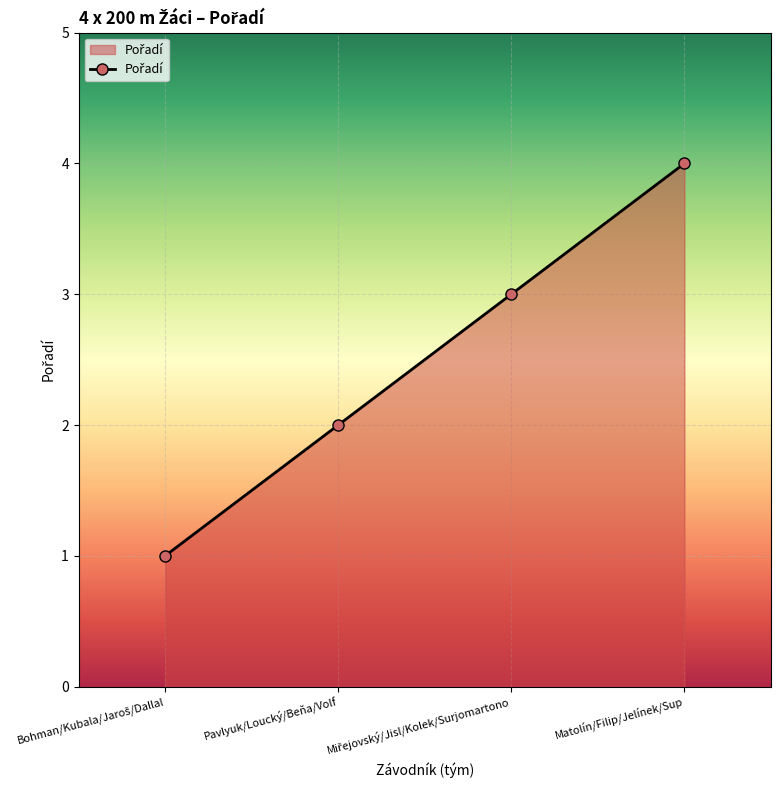

Which category has the highest value across all series?

Matolín/Filip/Jelínek/Sup